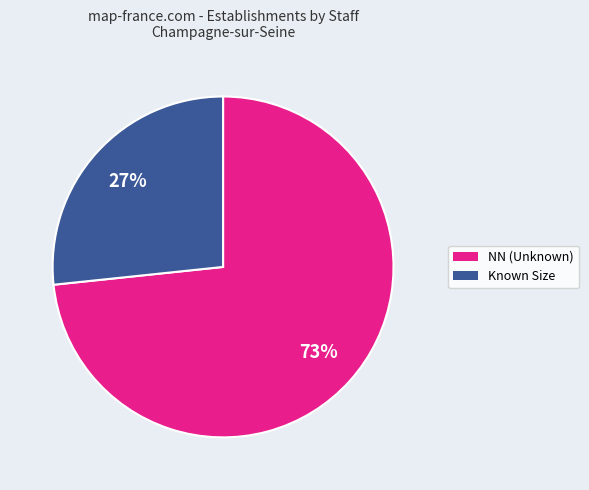

Does any single category account for the majority?

Yes